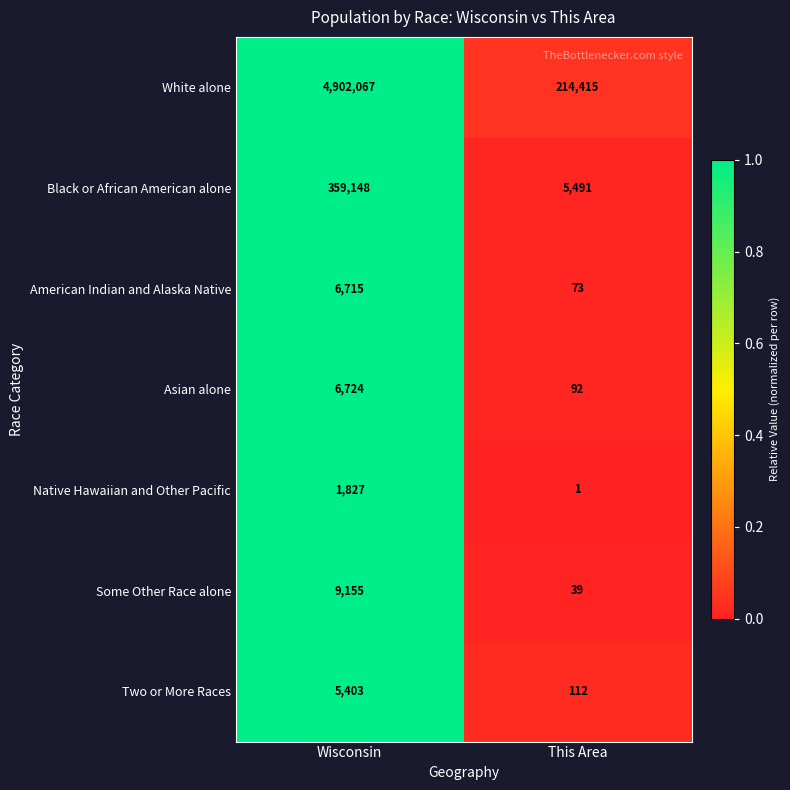

Reading right to left, extract all data points from this chart.

White alone: This Area=214415	Wisconsin=4902067
Black or African American alone: This Area=5491	Wisconsin=359148
American Indian and Alaska Native: This Area=73	Wisconsin=6715
Asian alone: This Area=92	Wisconsin=6724
Native Hawaiian and Other Pacific: This Area=1	Wisconsin=1827
Some Other Race alone: This Area=39	Wisconsin=9155
Two or More Races: This Area=112	Wisconsin=5403